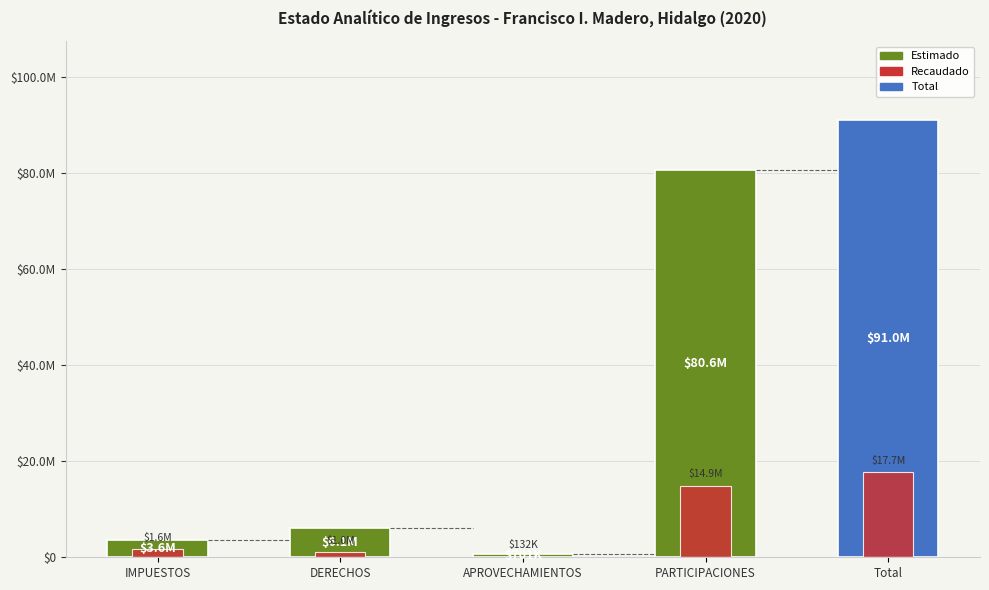

Reading left to right, extract all data points from this chart.

Estimado: IMPUESTOS=3616472.0	DERECHOS=6108205.7	APROVECHAMIENTOS=700656.0	PARTICIPACIONES=80576337.0	Total=91001670.8
Recaudado: IMPUESTOS=1646821.1	DERECHOS=1029033.5	APROVECHAMIENTOS=132376.4	PARTICIPACIONES=14878773.8	Total=17687004.8